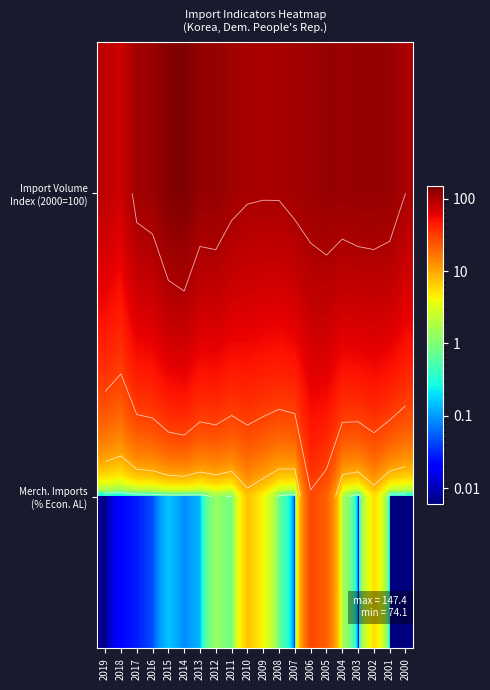

At 2018, list the series in order from largest to smallest.

Import Volume Index (2000=100), Merch. Imports (% Econ. AL)